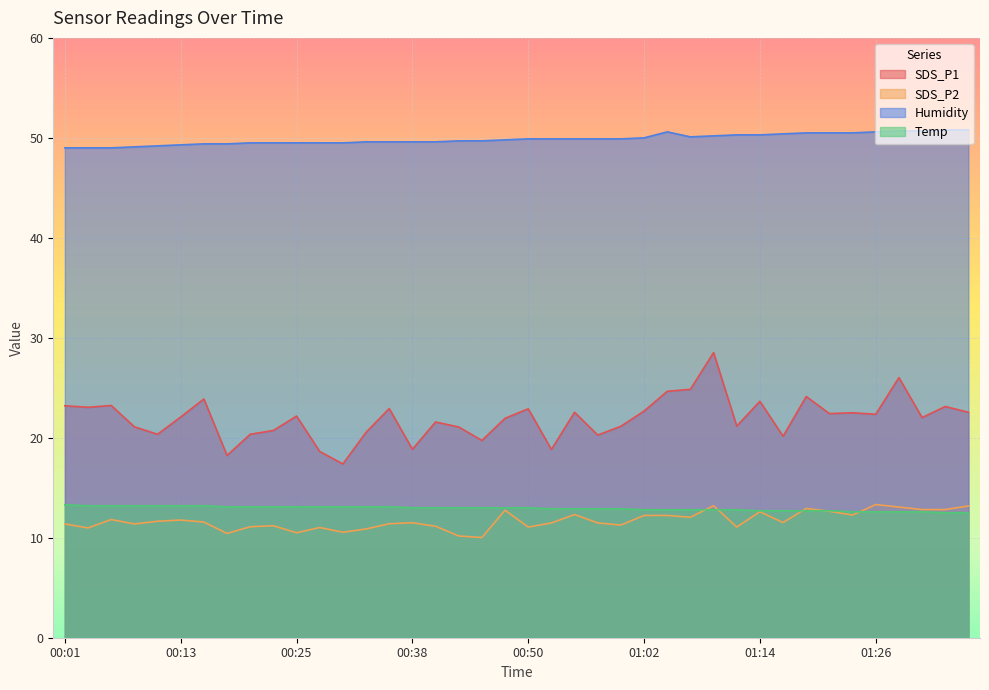

What is the total value across all series at 00:28?

92.2